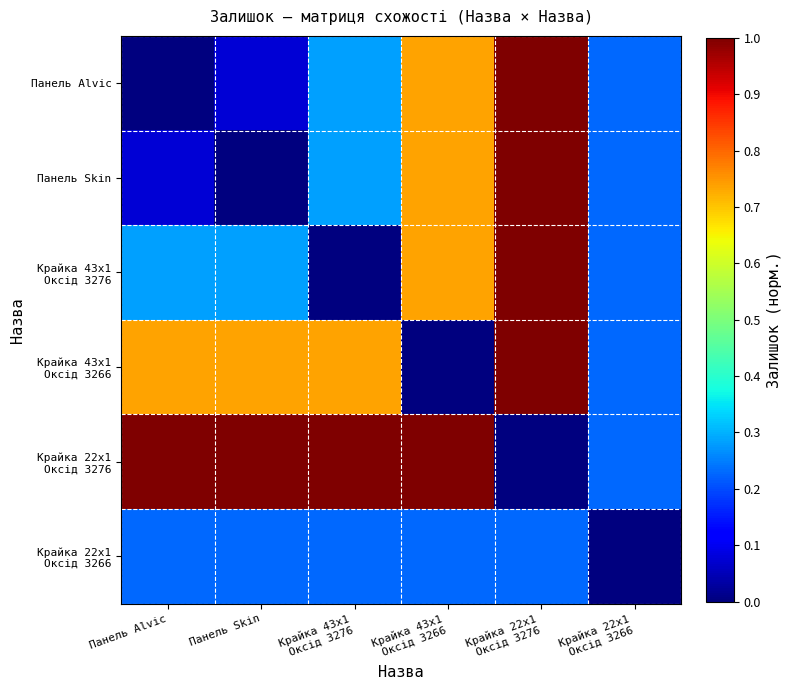

Which series has the largest range (max minus min)?

Панель Alvic